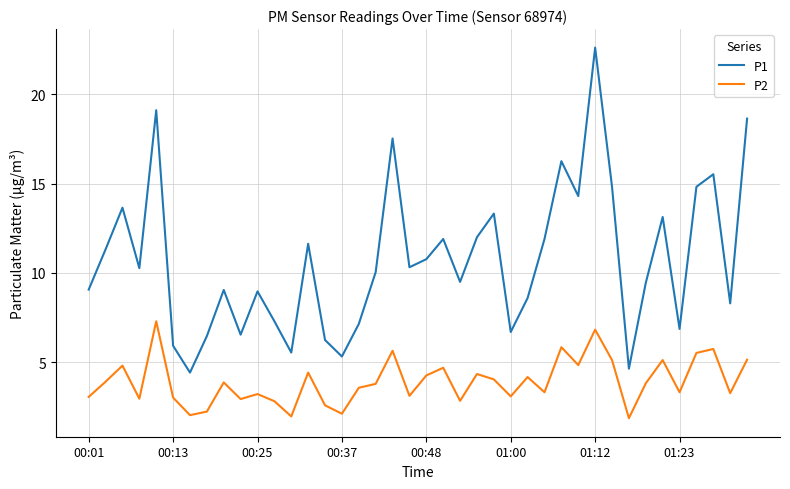

What is the sum of all P1 values?

429.9